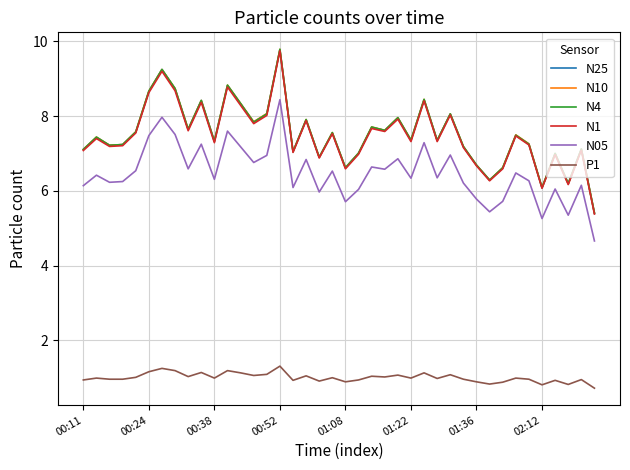

What is the highest value of the P1 series?

1.3